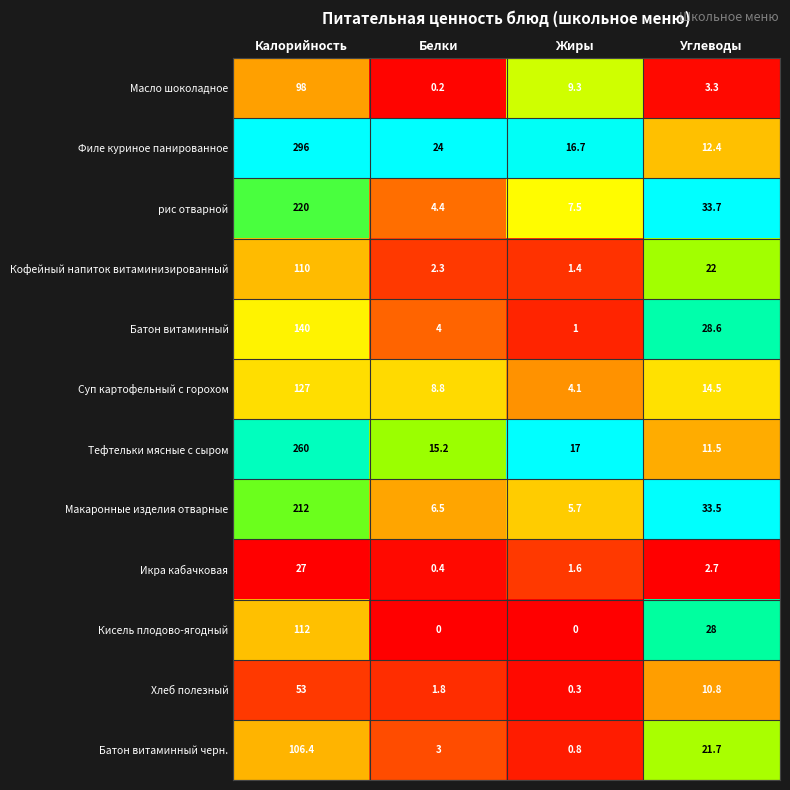

What is the greatest value displayed?

296.0